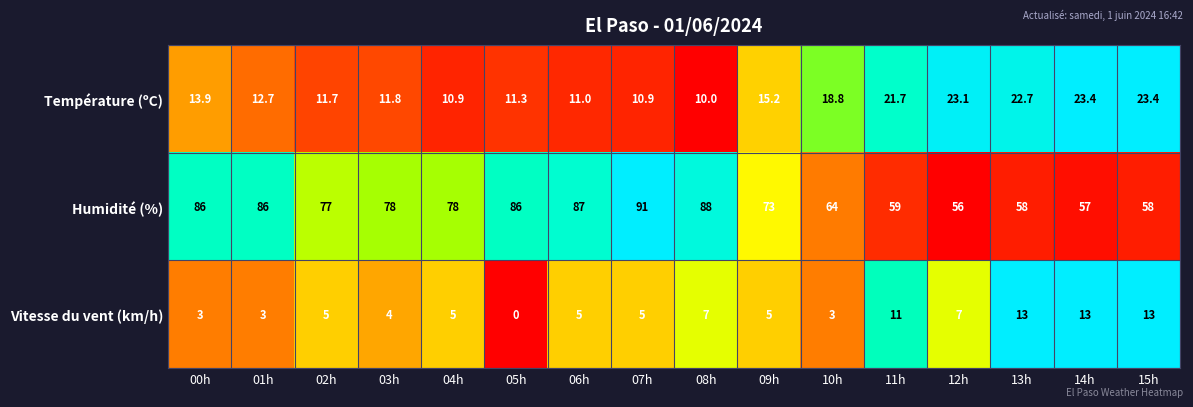

Where is Humidité (%) nearest to the value 73?

09h